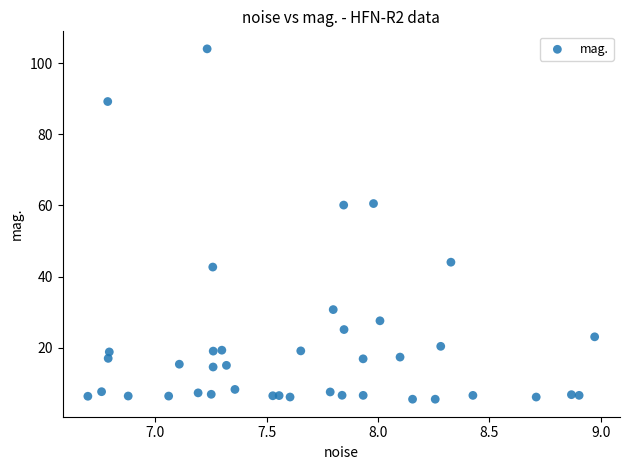

What is the range of Y values (max minus min)?

98.5